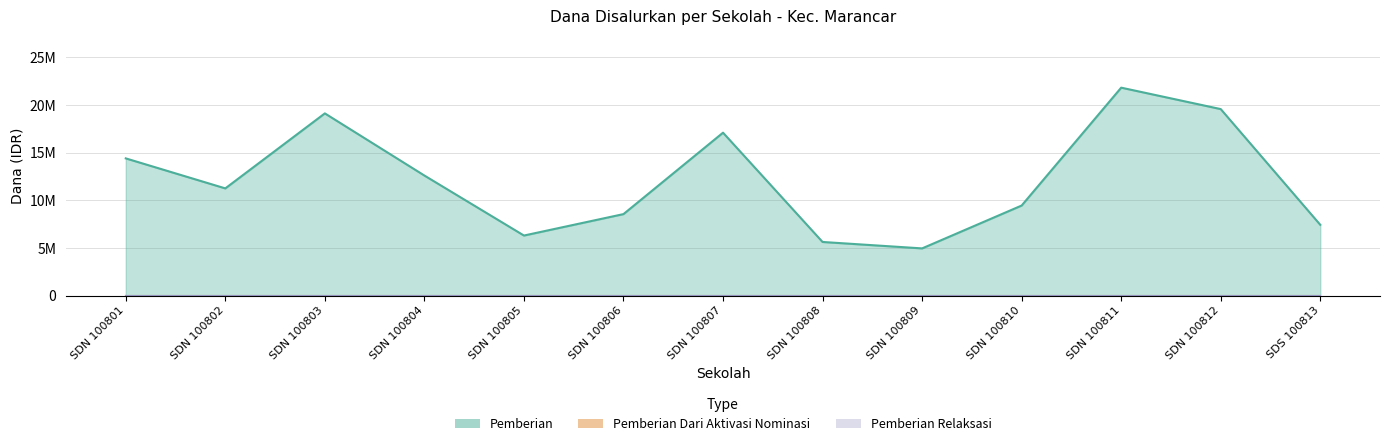

The Pemberian Relaksasi series shows 0 at SDN 100810. True or false?

True